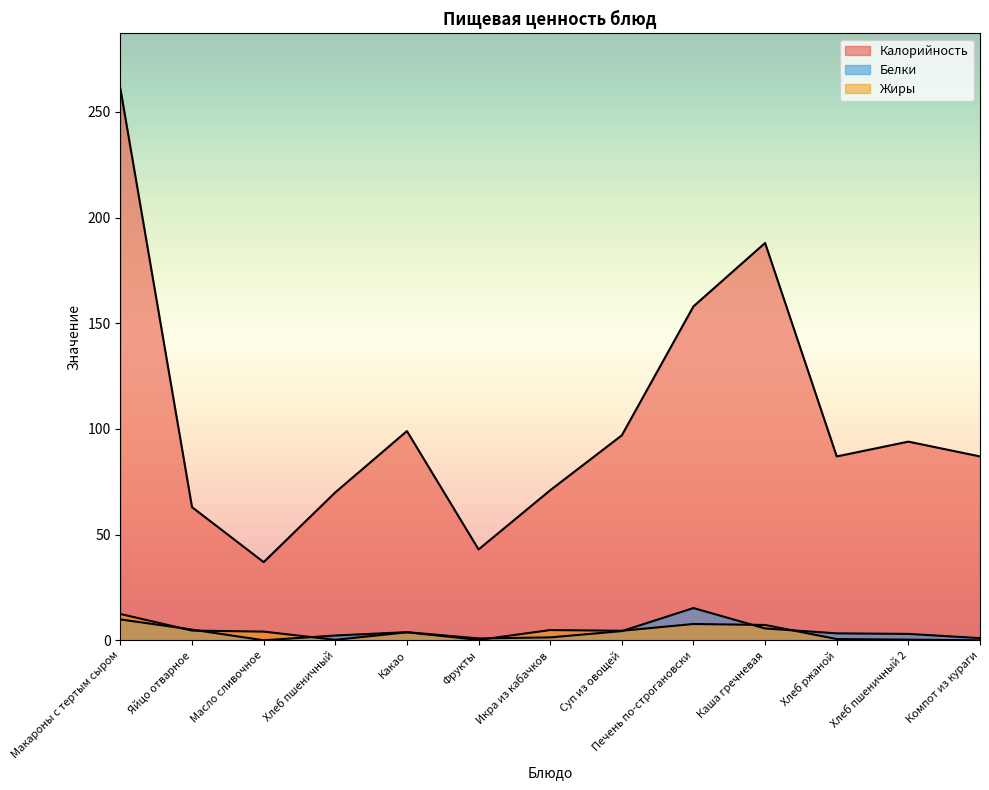

The value of Калорийность at Хлеб ржаной is 22.2. True or false?

False